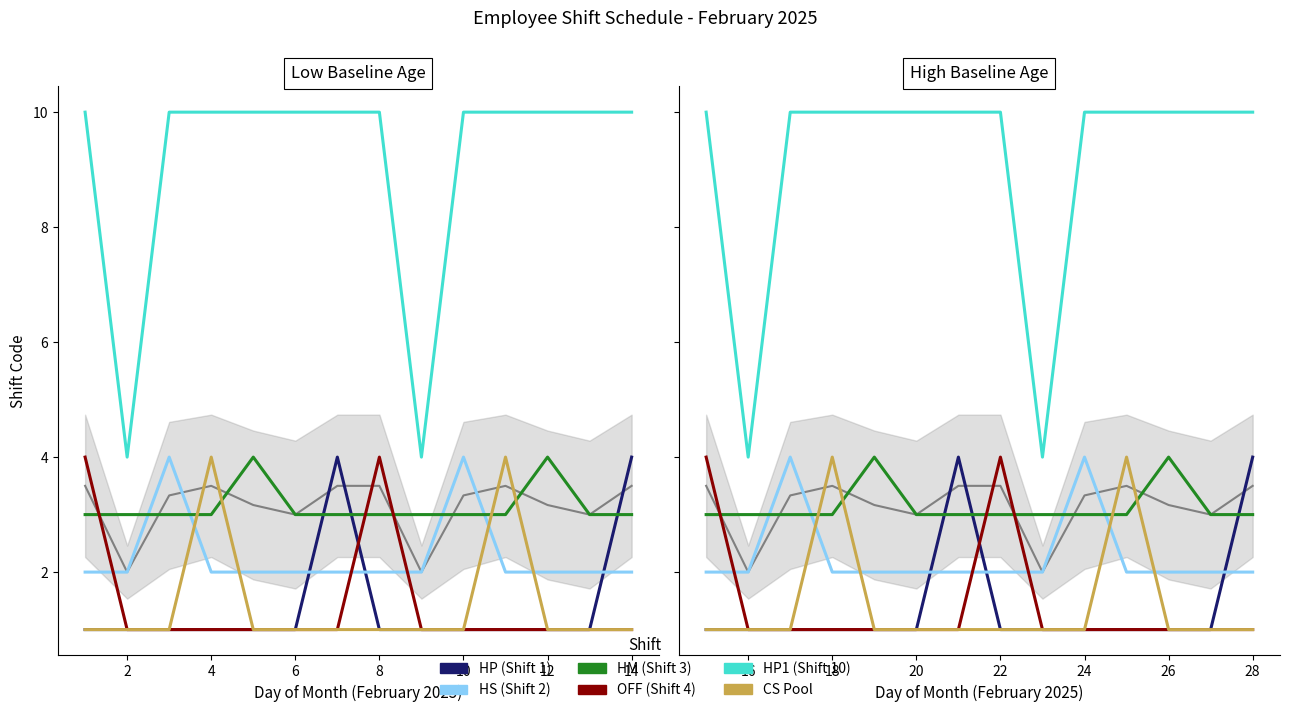

Is the value of HP (Shift 1) at 6 greater than the value of HS (Shift 2) at 4?

No